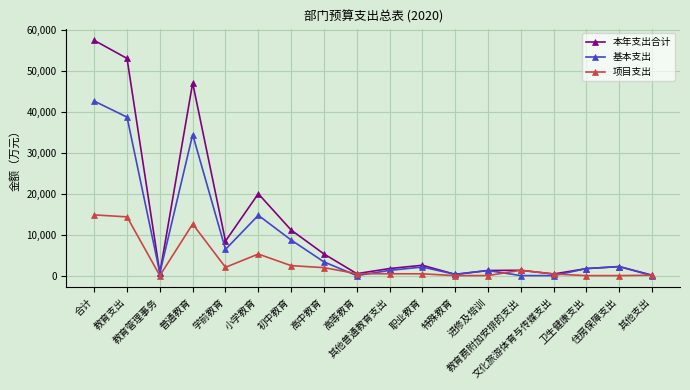

How many distinct data groups are displayed?

3